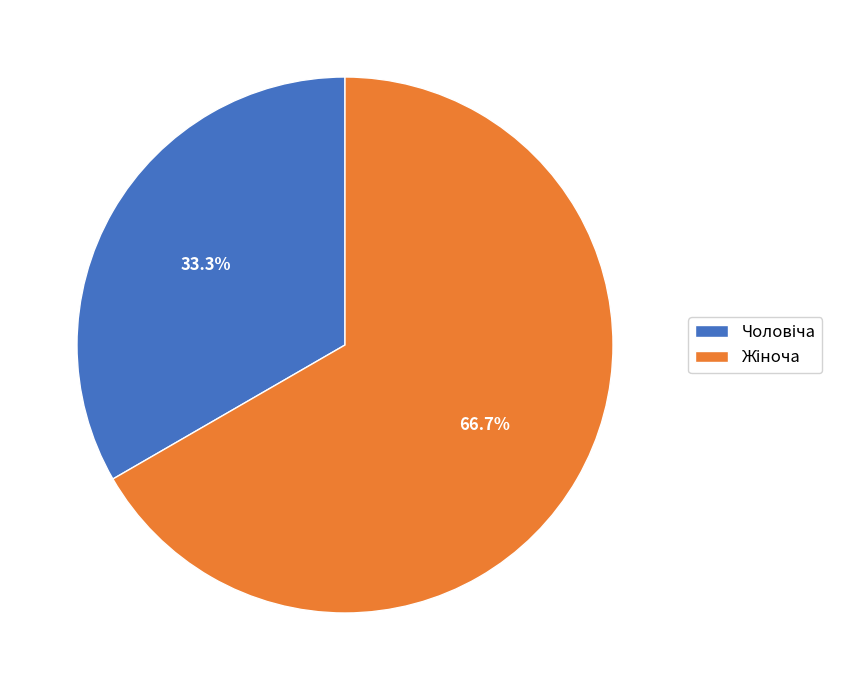

Is there any slice that represents more than half of the pie?

Yes